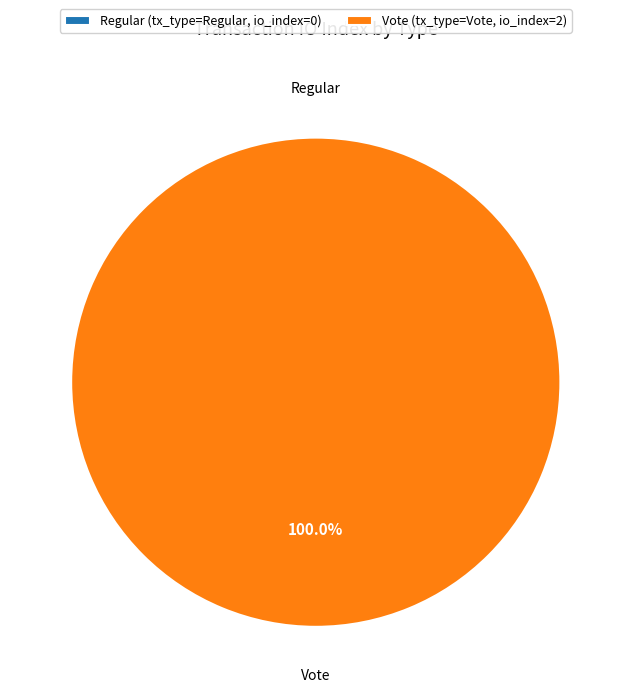

True or false: Regular accounts for 1% of the total.

False